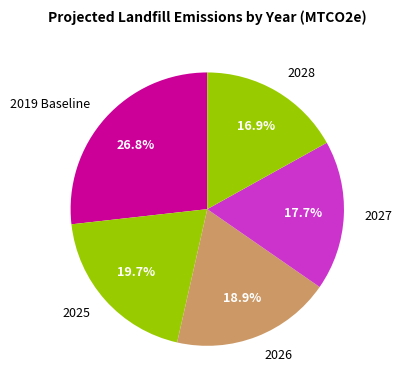

How many slices are in this pie chart?

5